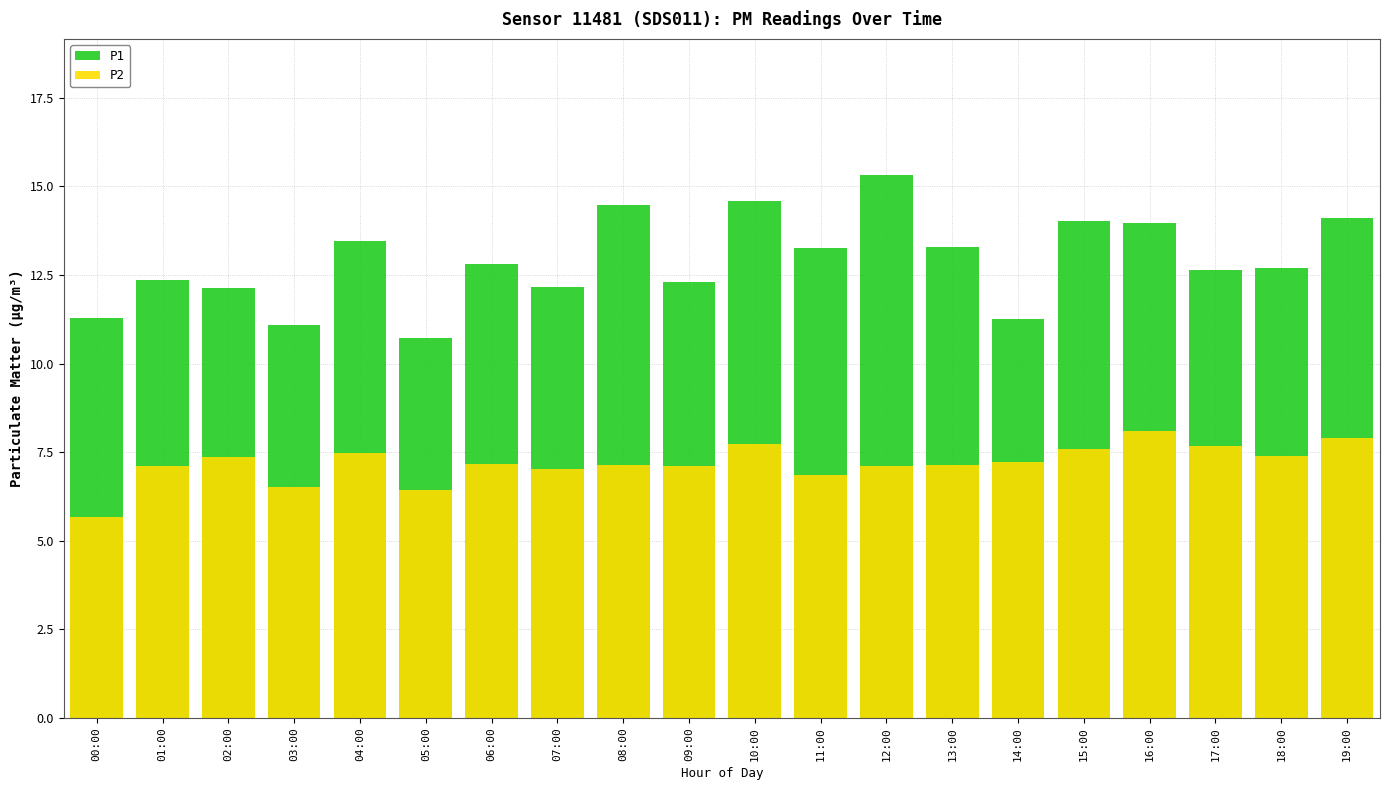

What is the value of the P1 bar at the 13th from the left?

15.3